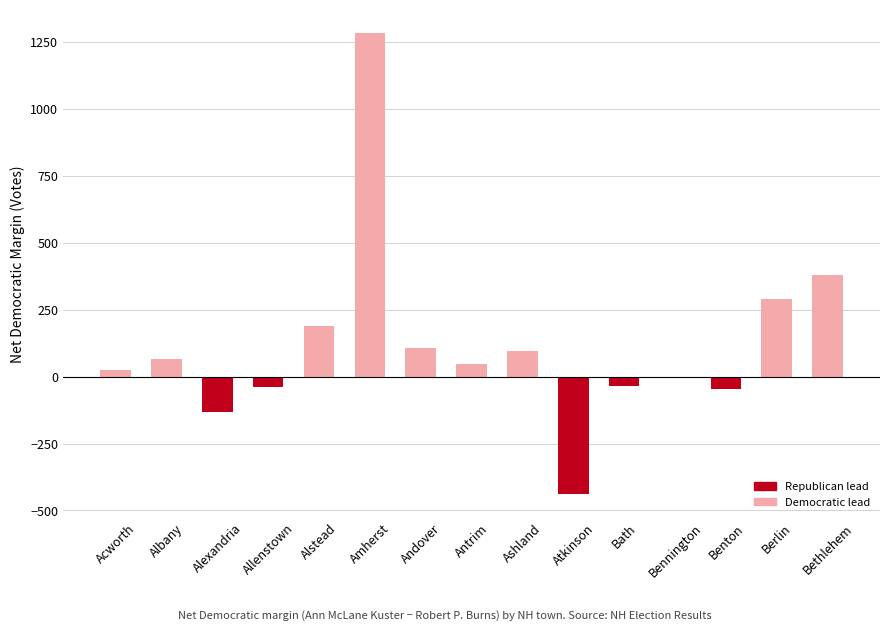

At which category does the chart reach its peak across all series?

Amherst